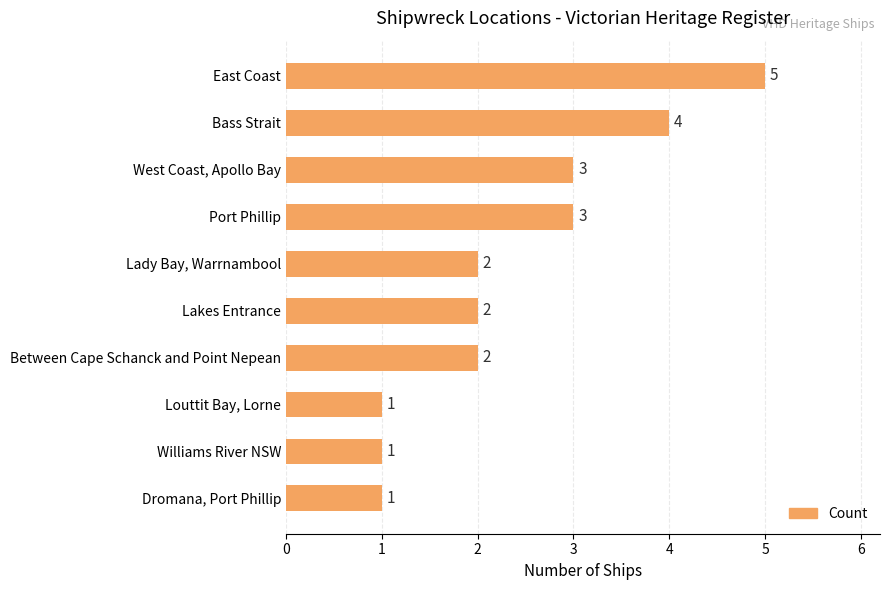

What position from the top is Bass Strait?

2